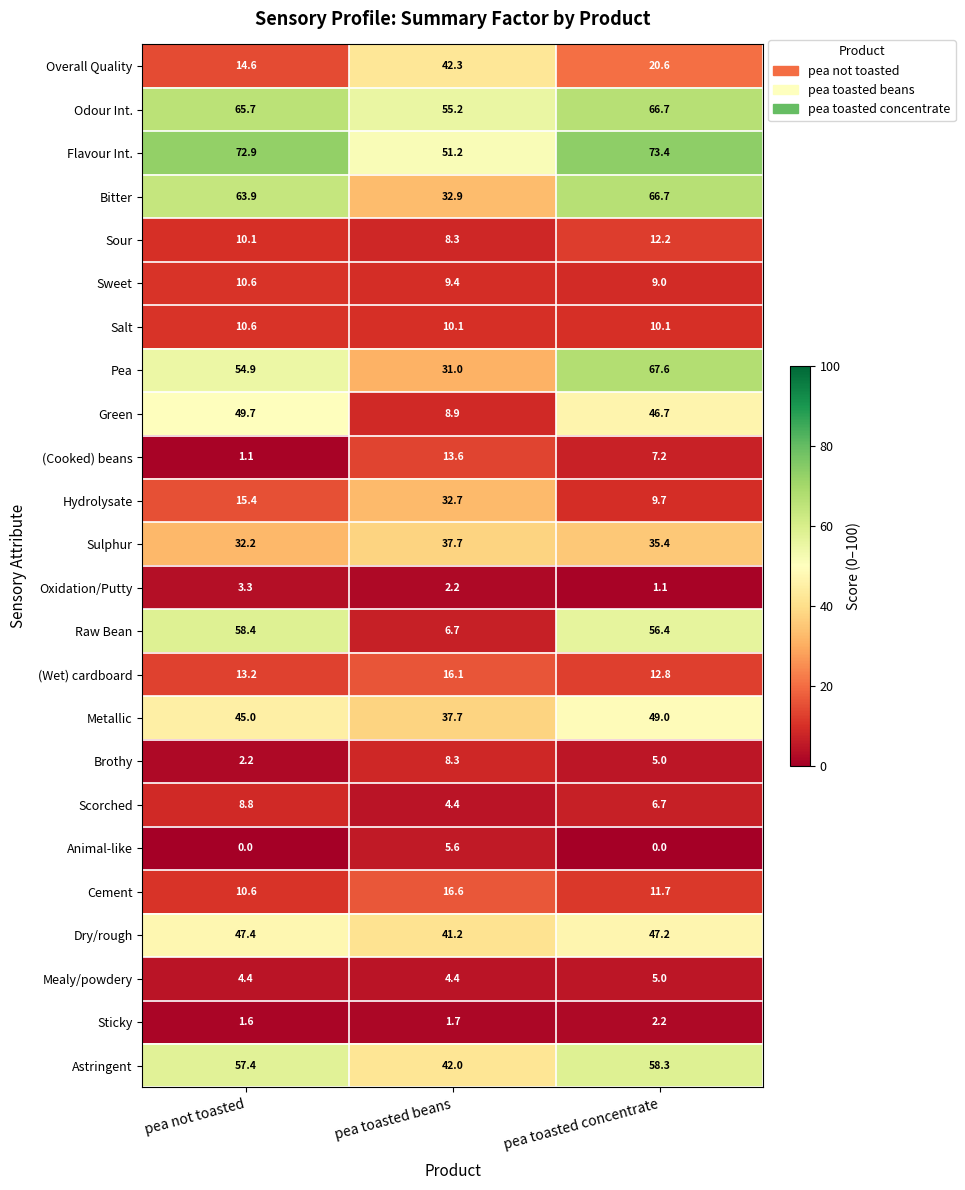

The Sour series shows 12.2 at pea toasted concentrate. True or false?

True